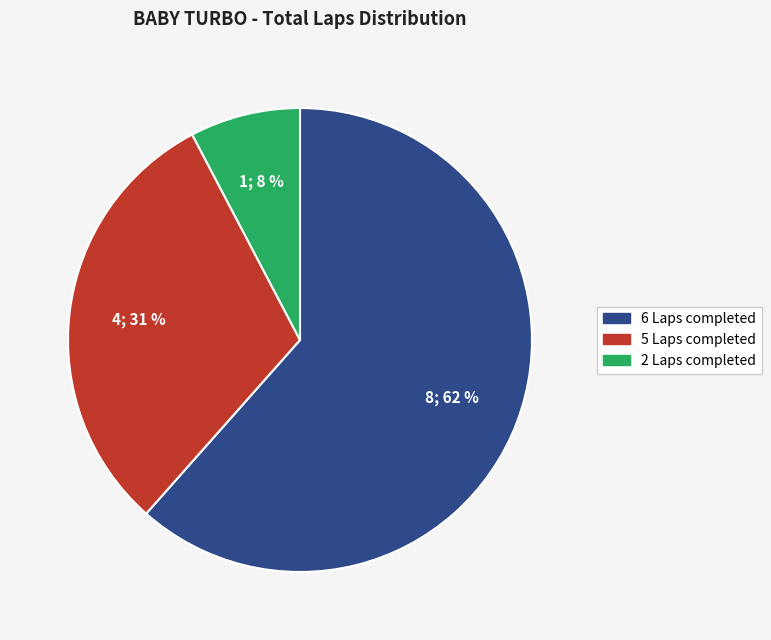

Does any single category account for the majority?

Yes